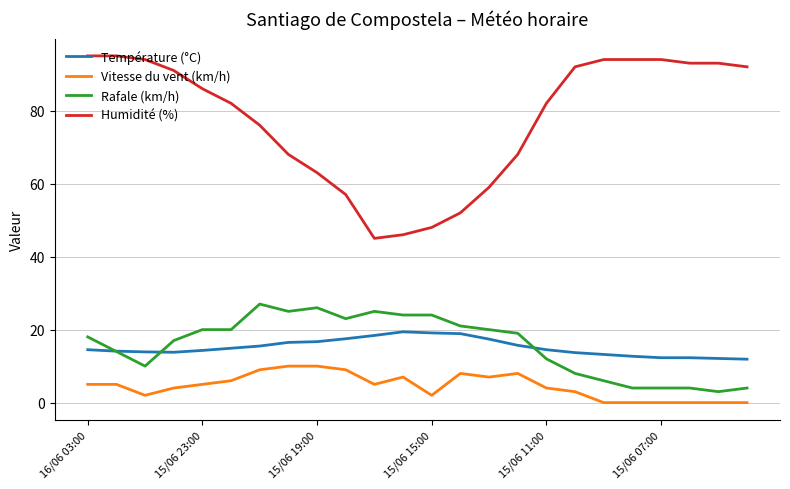

Count the Vitesse du vent (km/h) values in the range 2 to 8.

14